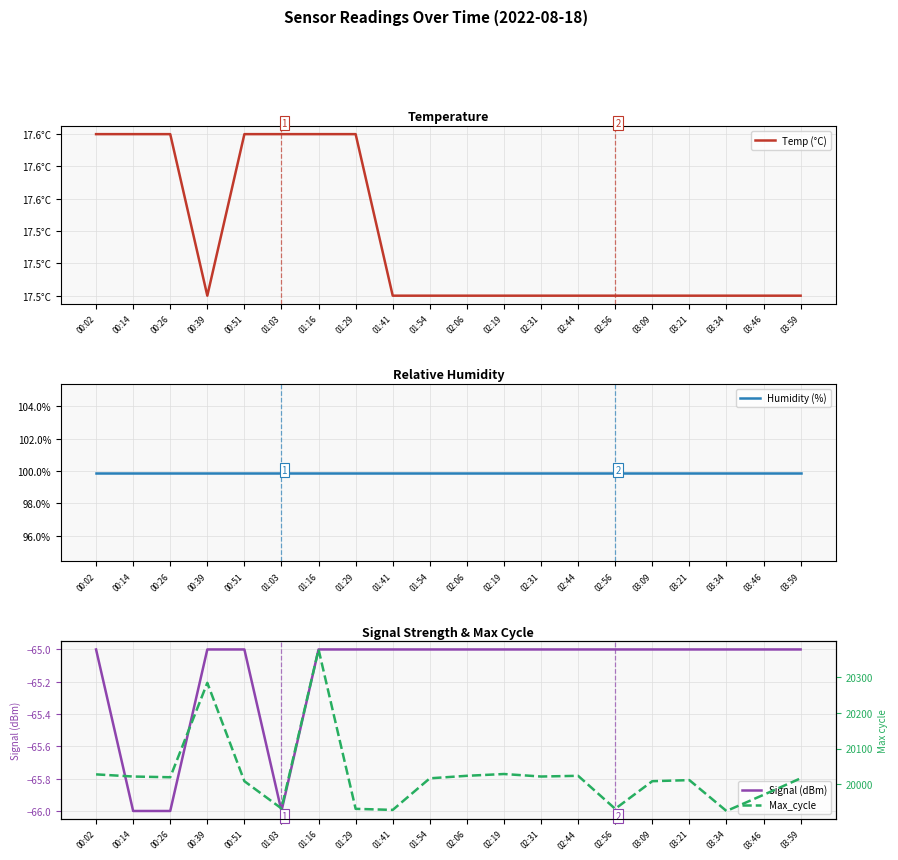

How many lines are shown in the chart?

4